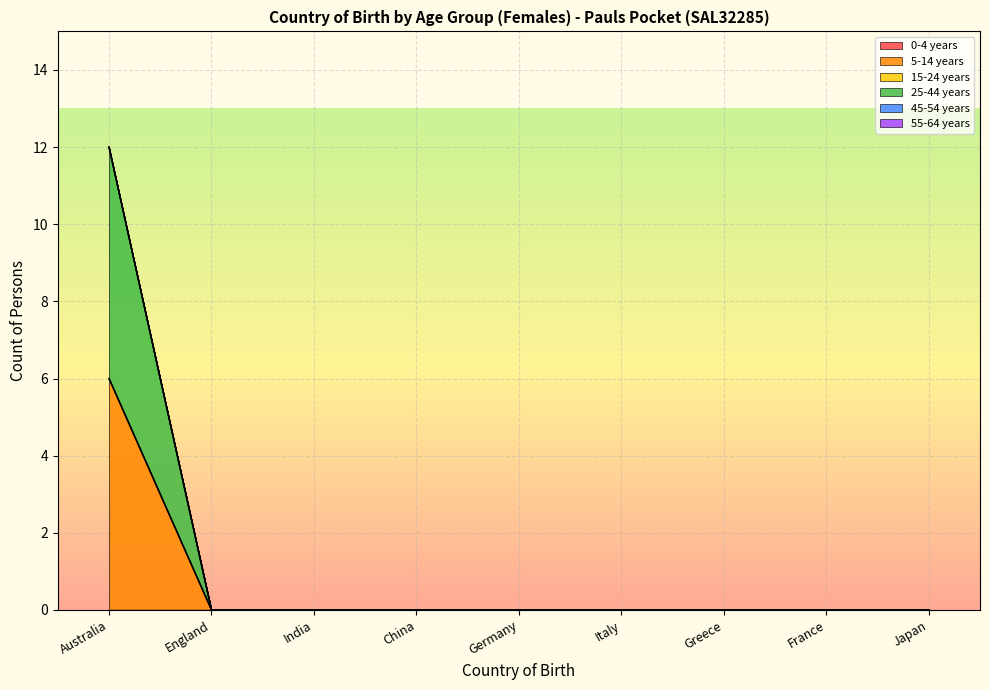

True or false: 5-14 years and 15-24 years intersect in this chart.

False